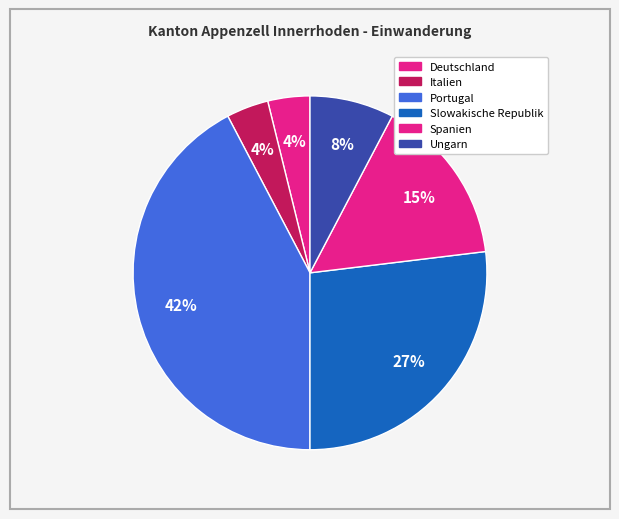

Count the number of slices in the pie.

6